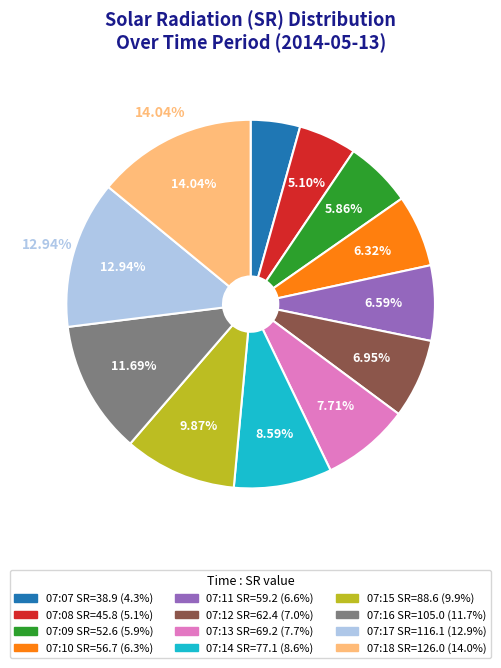

To the nearest percent, what is the average slice percentage?

8%